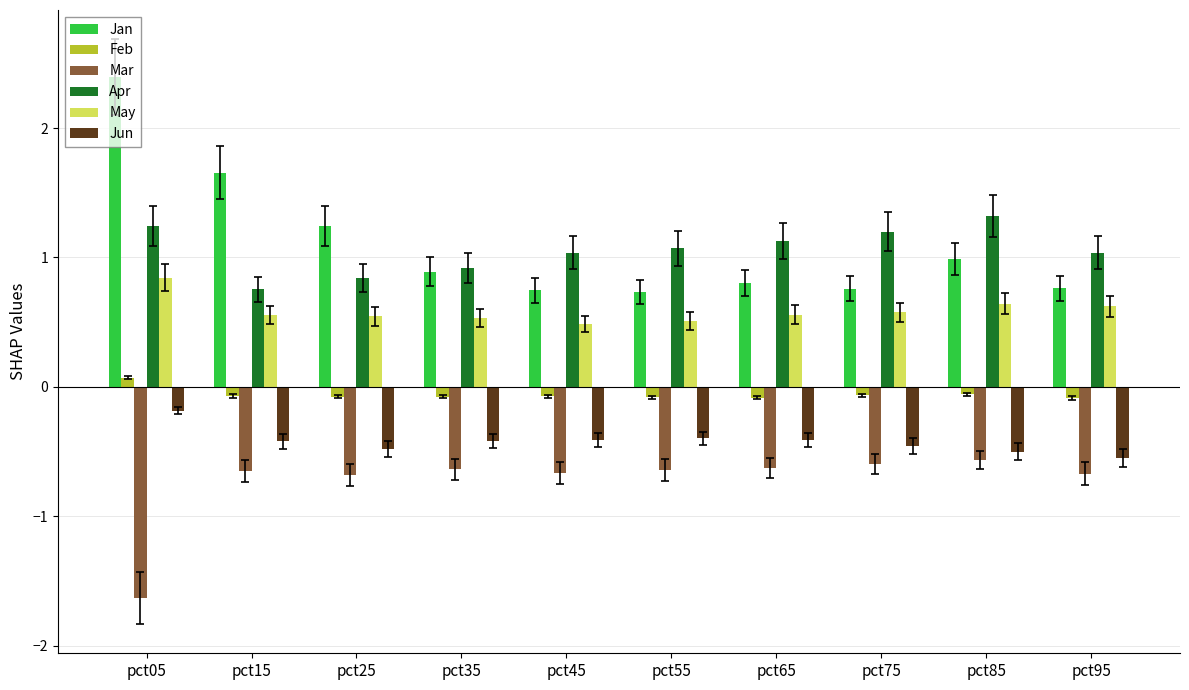

What is the total value across all series at pct15?

1.8